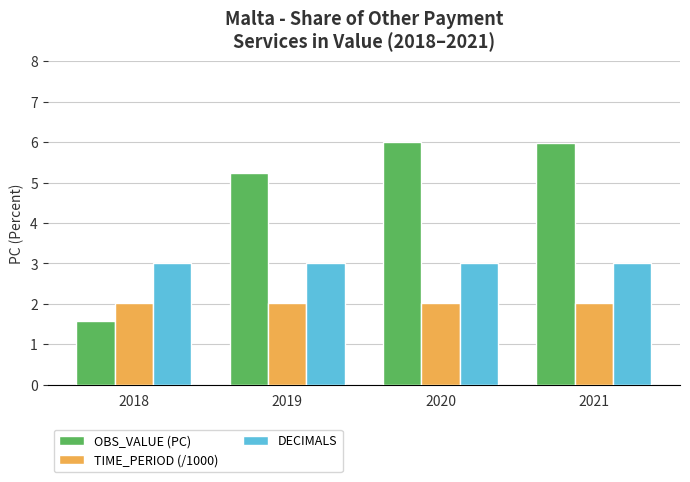

Which category has the lowest value across all series?

2018